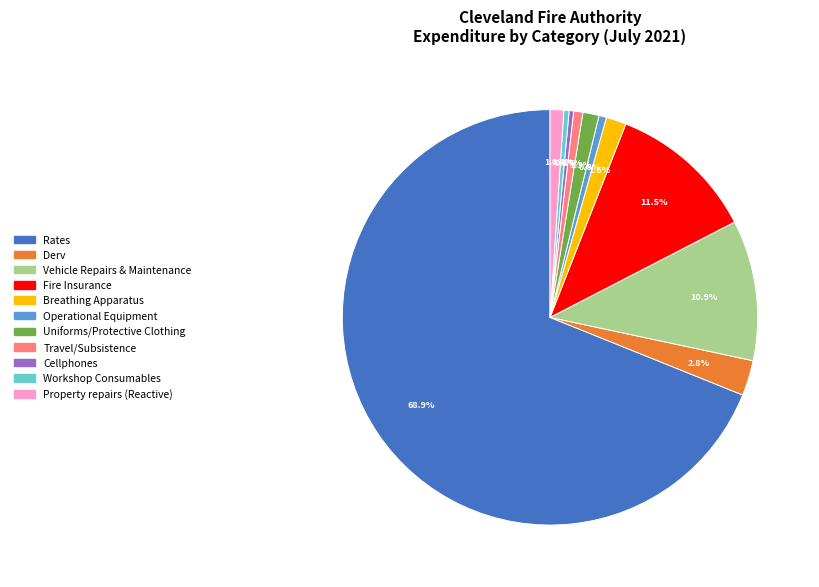

What percentage do Vehicle Repairs & Maintenance and Property repairs (Reactive) together represent?

12.0%